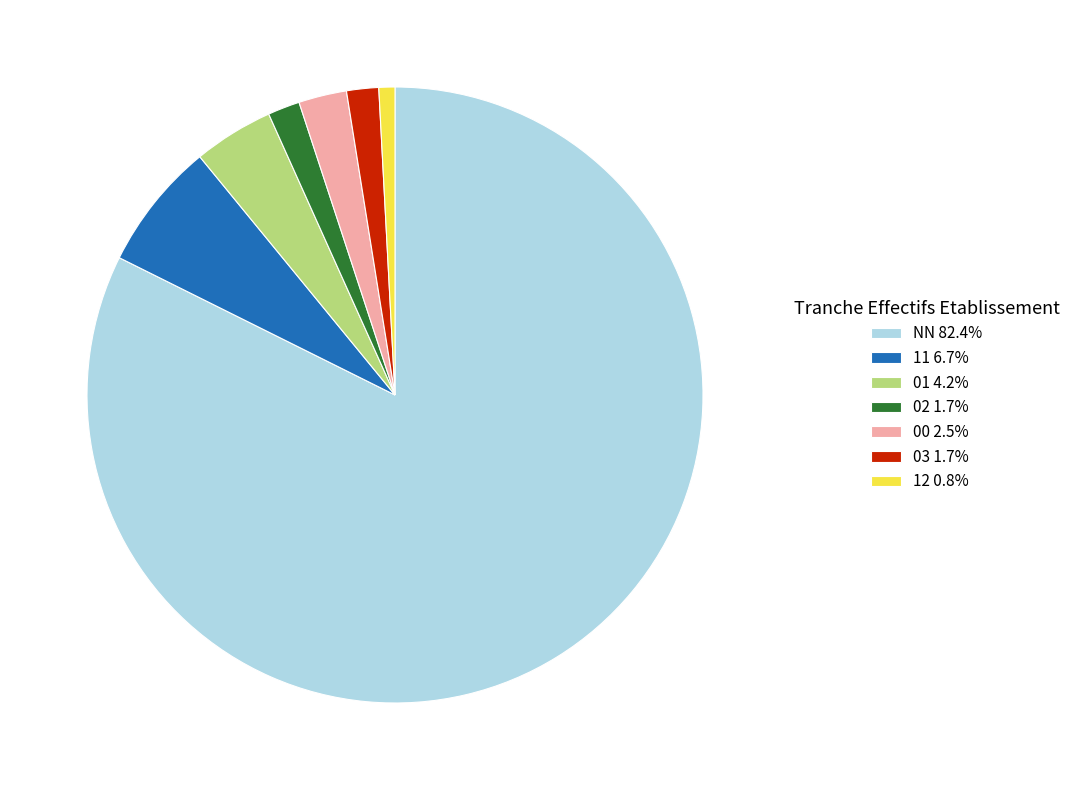

Approximately how many times larger is the value at 11 6.7% compared to 12 0.8%?

8.0